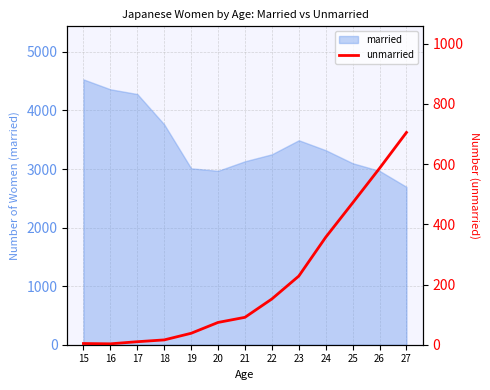

Where does the data first go above 91?

22